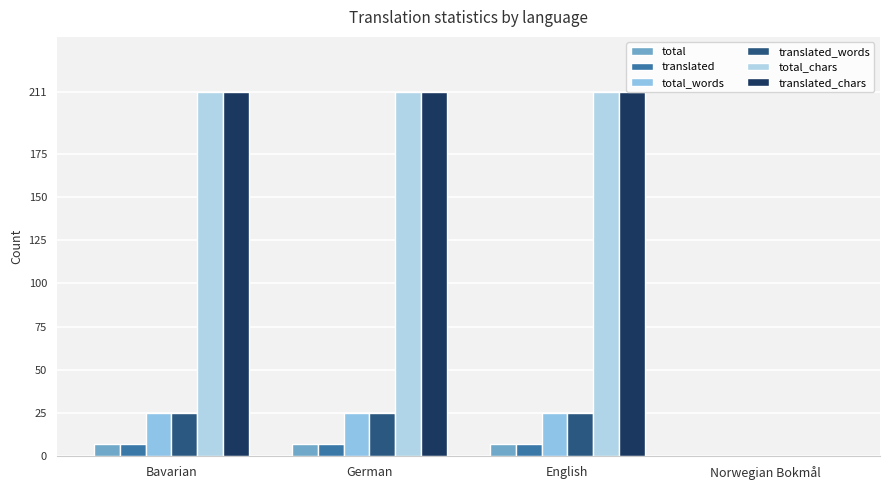

Are the bars grouped side by side (vs. stacked)?

Yes